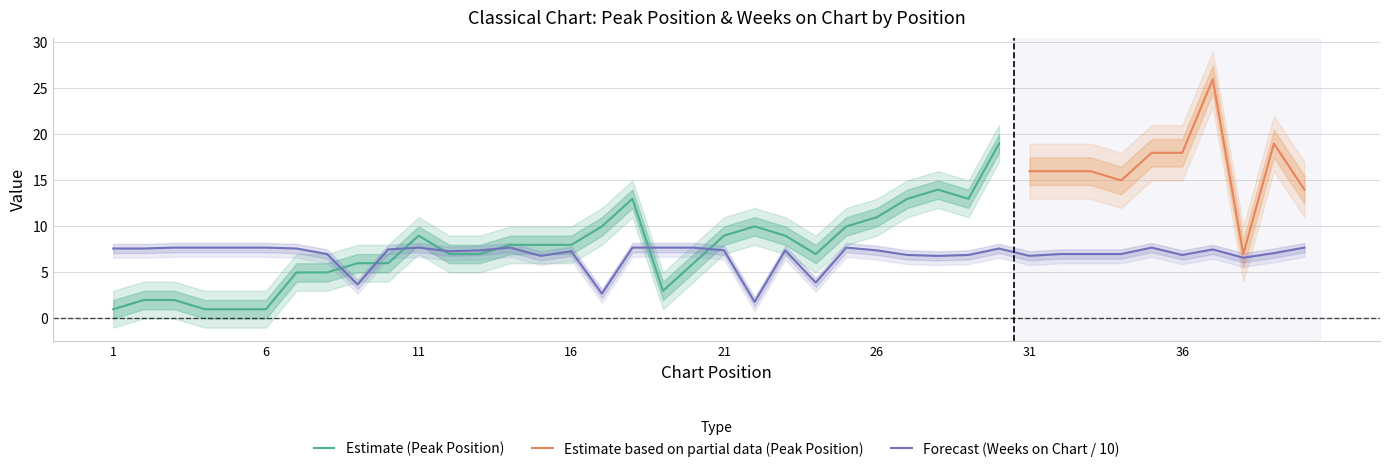

Where is the first local maximum?

11